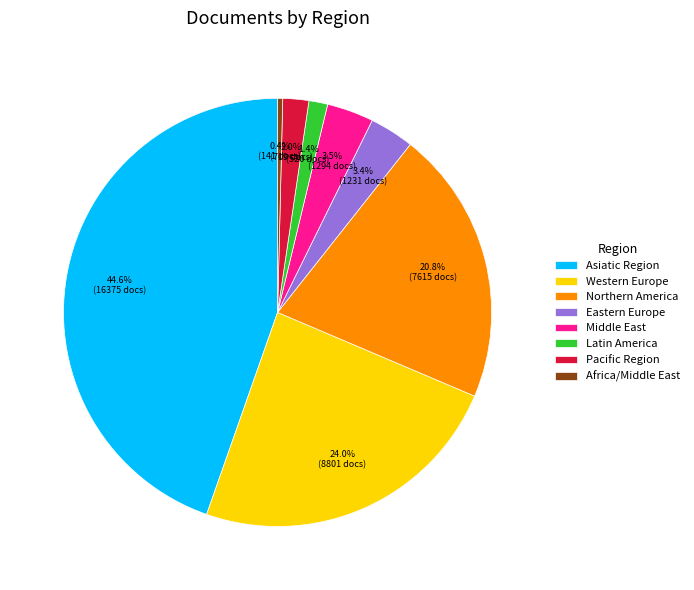

Which slice is the smallest?

Africa/Middle East